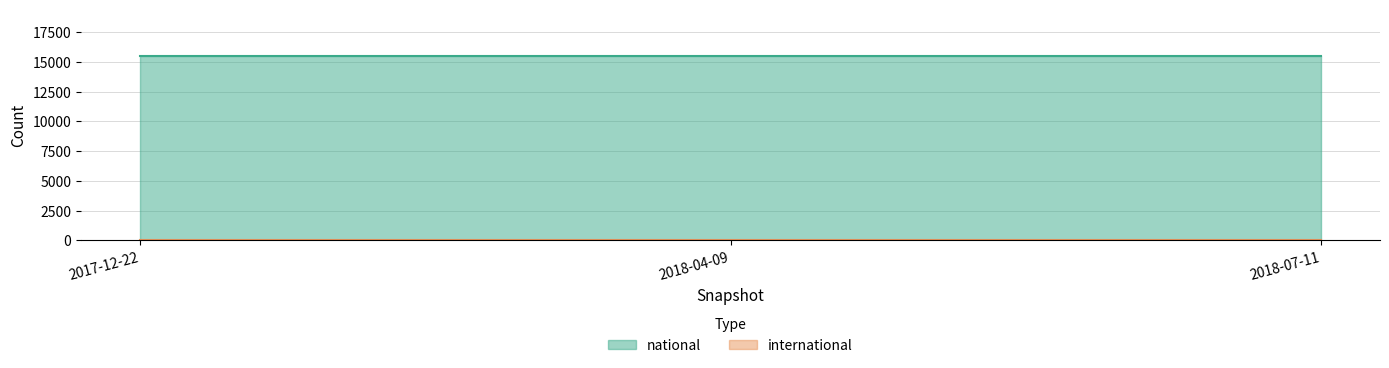

What are all the series names shown in the legend?

national, international